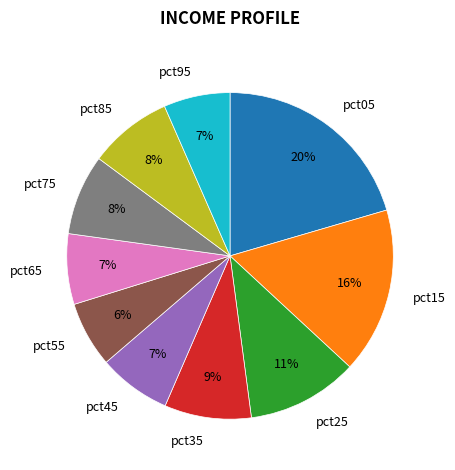

To the nearest percent, what is the difference between the pct25 and pct05 slice percentages?

9%